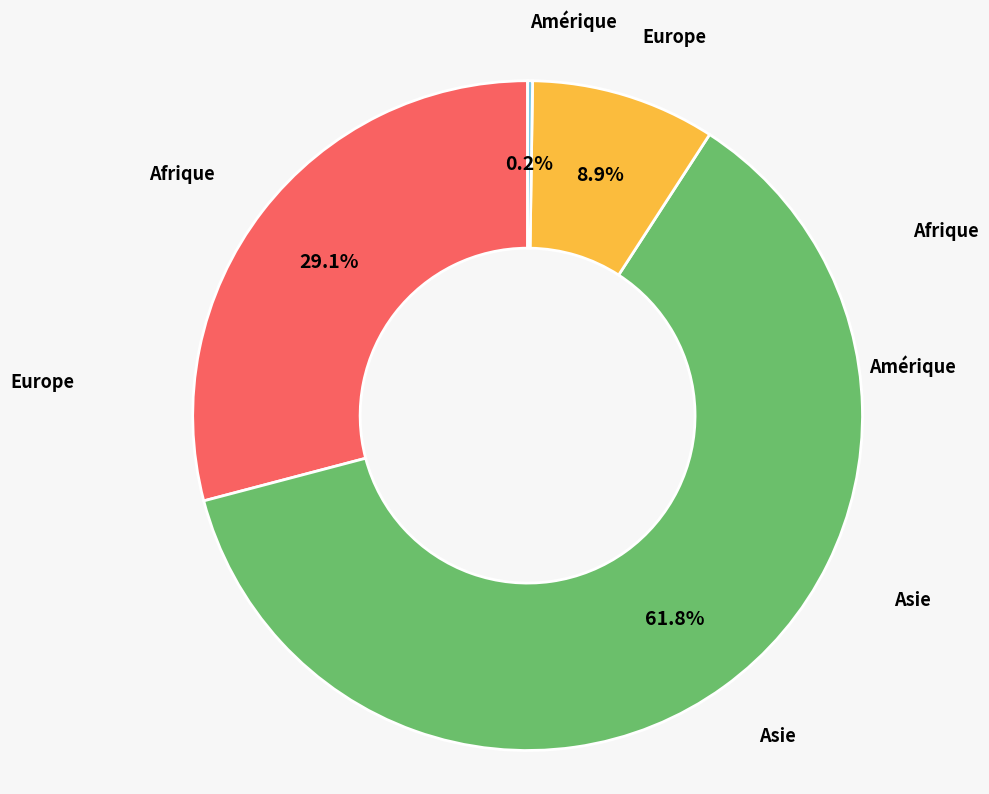

To the nearest percent, what is the difference between the largest and smallest slice percentages?

62%